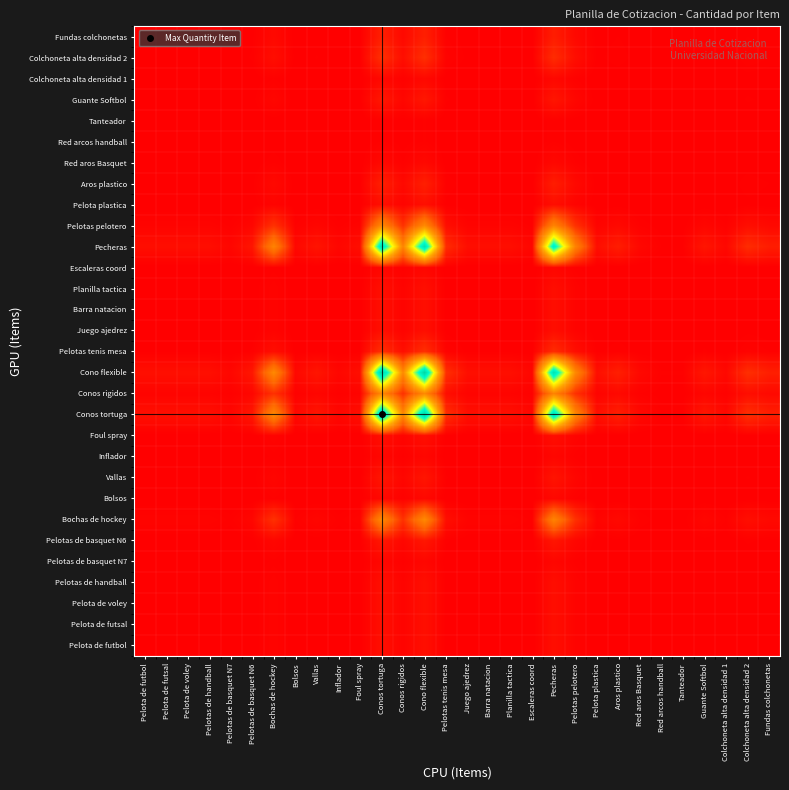

Reading right to left, what are all the values shown in this chart?

Pelota de futbol: Fundas colchonetas=0.0	Colchoneta alta densidad 2=0.0	Colchoneta alta densidad 1=0.0	Guante Softbol=0.0	Tanteador=0.0	Red arcos handball=0.0	Red aros Basquet=0.0	Aros plastico=0.0	Pelota plastica=0.0	Pelotas pelotero=0.0	Pecheras=0.0	Escaleras coord=0.0	Planilla tactica=0.0	Barra natacion=0.0	Juego ajedrez=0.0	Pelotas tenis mesa=0.0	Cono flexible=0.0	Conos rigidos=0.0	Conos tortuga=0.0	Foul spray=0.0	Inflador=0.0	Vallas=0.0	Bolsos=0.0	Bochas de hockey=0.0	Pelotas de basquet N6=0.0	Pelotas de basquet N7=0.0	Pelotas de handball=0.0	Pelota de voley=0.0	Pelota de futsal=0.0	Pelota de futbol=0.0
Pelota de futsal: Fundas colchonetas=0.0	Colchoneta alta densidad 2=0.0	Colchoneta alta densidad 1=0.0	Guante Softbol=0.0	Tanteador=0.0	Red arcos handball=0.0	Red aros Basquet=0.0	Aros plastico=0.0	Pelota plastica=0.0	Pelotas pelotero=0.0	Pecheras=0.0	Escaleras coord=0.0	Planilla tactica=0.0	Barra natacion=0.0	Juego ajedrez=0.0	Pelotas tenis mesa=0.0	Cono flexible=0.0	Conos rigidos=0.0	Conos tortuga=0.0	Foul spray=0.0	Inflador=0.0	Vallas=0.0	Bolsos=0.0	Bochas de hockey=0.0	Pelotas de basquet N6=0.0	Pelotas de basquet N7=0.0	Pelotas de handball=0.0	Pelota de voley=0.0	Pelota de futsal=0.0	Pelota de futbol=0.0
Pelota de voley: Fundas colchonetas=0.0	Colchoneta alta densidad 2=0.0	Colchoneta alta densidad 1=0.0	Guante Softbol=0.0	Tanteador=0.0	Red arcos handball=0.0	Red aros Basquet=0.0	Aros plastico=0.0	Pelota plastica=0.0	Pelotas pelotero=0.0	Pecheras=0.0	Escaleras coord=0.0	Planilla tactica=0.0	Barra natacion=0.0	Juego ajedrez=0.0	Pelotas tenis mesa=0.0	Cono flexible=0.0	Conos rigidos=0.0	Conos tortuga=0.0	Foul spray=0.0	Inflador=0.0	Vallas=0.0	Bolsos=0.0	Bochas de hockey=0.0	Pelotas de basquet N6=0.0	Pelotas de basquet N7=0.0	Pelotas de handball=0.0	Pelota de voley=0.0	Pelota de futsal=0.0	Pelota de futbol=0.0
Pelotas de handball: Fundas colchonetas=0.0	Colchoneta alta densidad 2=0.0	Colchoneta alta densidad 1=0.0	Guante Softbol=0.0	Tanteador=0.0	Red arcos handball=0.0	Red aros Basquet=0.0	Aros plastico=0.0	Pelota plastica=0.0	Pelotas pelotero=0.0	Pecheras=0.0	Escaleras coord=0.0	Planilla tactica=0.0	Barra natacion=0.0	Juego ajedrez=0.0	Pelotas tenis mesa=0.0	Cono flexible=0.0	Conos rigidos=0.0	Conos tortuga=0.0	Foul spray=0.0	Inflador=0.0	Vallas=0.0	Bolsos=0.0	Bochas de hockey=0.0	Pelotas de basquet N6=0.0	Pelotas de basquet N7=0.0	Pelotas de handball=0.0	Pelota de voley=0.0	Pelota de futsal=0.0	Pelota de futbol=0.0
Pelotas de basquet N7: Fundas colchonetas=0.0	Colchoneta alta densidad 2=0.0	Colchoneta alta densidad 1=0.0	Guante Softbol=0.0	Tanteador=0.0	Red arcos handball=0.0	Red aros Basquet=0.0	Aros plastico=0.0	Pelota plastica=0.0	Pelotas pelotero=0.0	Pecheras=0.0	Escaleras coord=0.0	Planilla tactica=0.0	Barra natacion=0.0	Juego ajedrez=0.0	Pelotas tenis mesa=0.0	Cono flexible=0.0	Conos rigidos=0.0	Conos tortuga=0.0	Foul spray=0.0	Inflador=0.0	Vallas=0.0	Bolsos=0.0	Bochas de hockey=0.0	Pelotas de basquet N6=0.0	Pelotas de basquet N7=0.0	Pelotas de handball=0.0	Pelota de voley=0.0	Pelota de futsal=0.0	Pelota de futbol=0.0
Pelotas de basquet N6: Fundas colchonetas=0.0	Colchoneta alta densidad 2=0.0	Colchoneta alta densidad 1=0.0	Guante Softbol=0.0	Tanteador=0.0	Red arcos handball=0.0	Red aros Basquet=0.0	Aros plastico=0.0	Pelota plastica=0.0	Pelotas pelotero=0.0	Pecheras=0.0	Escaleras coord=0.0	Planilla tactica=0.0	Barra natacion=0.0	Juego ajedrez=0.0	Pelotas tenis mesa=0.0	Cono flexible=0.0	Conos rigidos=0.0	Conos tortuga=0.0	Foul spray=0.0	Inflador=0.0	Vallas=0.0	Bolsos=0.0	Bochas de hockey=0.0	Pelotas de basquet N6=0.0	Pelotas de basquet N7=0.0	Pelotas de handball=0.0	Pelota de voley=0.0	Pelota de futsal=0.0	Pelota de futbol=0.0
Bochas de hockey: Fundas colchonetas=0.0	Colchoneta alta densidad 2=0.0	Colchoneta alta densidad 1=0.0	Guante Softbol=0.0	Tanteador=0.0	Red arcos handball=0.0	Red aros Basquet=0.0	Aros plastico=0.0	Pelota plastica=0.0	Pelotas pelotero=0.1	Pecheras=0.3	Escaleras coord=0.0	Planilla tactica=0.0	Barra natacion=0.0	Juego ajedrez=0.0	Pelotas tenis mesa=0.0	Cono flexible=0.3	Conos rigidos=0.1	Conos tortuga=0.3	Foul spray=0.0	Inflador=0.0	Vallas=0.0	Bolsos=0.0	Bochas de hockey=0.1	Pelotas de basquet N6=0.0	Pelotas de basquet N7=0.0	Pelotas de handball=0.0	Pelota de voley=0.0	Pelota de futsal=0.0	Pelota de futbol=0.0
Bolsos: Fundas colchonetas=0.0	Colchoneta alta densidad 2=0.0	Colchoneta alta densidad 1=0.0	Guante Softbol=0.0	Tanteador=0.0	Red arcos handball=0.0	Red aros Basquet=0.0	Aros plastico=0.0	Pelota plastica=0.0	Pelotas pelotero=0.0	Pecheras=0.0	Escaleras coord=0.0	Planilla tactica=0.0	Barra natacion=0.0	Juego ajedrez=0.0	Pelotas tenis mesa=0.0	Cono flexible=0.0	Conos rigidos=0.0	Conos tortuga=0.0	Foul spray=0.0	Inflador=0.0	Vallas=0.0	Bolsos=0.0	Bochas de hockey=0.0	Pelotas de basquet N6=0.0	Pelotas de basquet N7=0.0	Pelotas de handball=0.0	Pelota de voley=0.0	Pelota de futsal=0.0	Pelota de futbol=0.0
Vallas: Fundas colchonetas=0.0	Colchoneta alta densidad 2=0.0	Colchoneta alta densidad 1=0.0	Guante Softbol=0.0	Tanteador=0.0	Red arcos handball=0.0	Red aros Basquet=0.0	Aros plastico=0.0	Pelota plastica=0.0	Pelotas pelotero=0.0	Pecheras=0.0	Escaleras coord=0.0	Planilla tactica=0.0	Barra natacion=0.0	Juego ajedrez=0.0	Pelotas tenis mesa=0.0	Cono flexible=0.0	Conos rigidos=0.0	Conos tortuga=0.0	Foul spray=0.0	Inflador=0.0	Vallas=0.0	Bolsos=0.0	Bochas de hockey=0.0	Pelotas de basquet N6=0.0	Pelotas de basquet N7=0.0	Pelotas de handball=0.0	Pelota de voley=0.0	Pelota de futsal=0.0	Pelota de futbol=0.0
Inflador: Fundas colchonetas=0.0	Colchoneta alta densidad 2=0.0	Colchoneta alta densidad 1=0.0	Guante Softbol=0.0	Tanteador=0.0	Red arcos handball=0.0	Red aros Basquet=0.0	Aros plastico=0.0	Pelota plastica=0.0	Pelotas pelotero=0.0	Pecheras=0.0	Escaleras coord=0.0	Planilla tactica=0.0	Barra natacion=0.0	Juego ajedrez=0.0	Pelotas tenis mesa=0.0	Cono flexible=0.0	Conos rigidos=0.0	Conos tortuga=0.0	Foul spray=0.0	Inflador=0.0	Vallas=0.0	Bolsos=0.0	Bochas de hockey=0.0	Pelotas de basquet N6=0.0	Pelotas de basquet N7=0.0	Pelotas de handball=0.0	Pelota de voley=0.0	Pelota de futsal=0.0	Pelota de futbol=0.0
Foul spray: Fundas colchonetas=0.0	Colchoneta alta densidad 2=0.0	Colchoneta alta densidad 1=0.0	Guante Softbol=0.0	Tanteador=0.0	Red arcos handball=0.0	Red aros Basquet=0.0	Aros plastico=0.0	Pelota plastica=0.0	Pelotas pelotero=0.0	Pecheras=0.0	Escaleras coord=0.0	Planilla tactica=0.0	Barra natacion=0.0	Juego ajedrez=0.0	Pelotas tenis mesa=0.0	Cono flexible=0.0	Conos rigidos=0.0	Conos tortuga=0.0	Foul spray=0.0	Inflador=0.0	Vallas=0.0	Bolsos=0.0	Bochas de hockey=0.0	Pelotas de basquet N6=0.0	Pelotas de basquet N7=0.0	Pelotas de handball=0.0	Pelota de voley=0.0	Pelota de futsal=0.0	Pelota de futbol=0.0
Conos tortuga: Fundas colchonetas=0.1	Colchoneta alta densidad 2=0.1	Colchoneta alta densidad 1=0.0	Guante Softbol=0.0	Tanteador=0.0	Red arcos handball=0.0	Red aros Basquet=0.0	Aros plastico=0.1	Pelota plastica=0.0	Pelotas pelotero=0.3	Pecheras=0.9	Escaleras coord=0.0	Planilla tactica=0.0	Barra natacion=0.0	Juego ajedrez=0.0	Pelotas tenis mesa=0.1	Cono flexible=1.0	Conos rigidos=0.3	Conos tortuga=1.0	Foul spray=0.0	Inflador=0.0	Vallas=0.0	Bolsos=0.0	Bochas de hockey=0.3	Pelotas de basquet N6=0.0	Pelotas de basquet N7=0.0	Pelotas de handball=0.0	Pelota de voley=0.0	Pelota de futsal=0.0	Pelota de futbol=0.0
Conos rigidos: Fundas colchonetas=0.0	Colchoneta alta densidad 2=0.0	Colchoneta alta densidad 1=0.0	Guante Softbol=0.0	Tanteador=0.0	Red arcos handball=0.0	Red aros Basquet=0.0	Aros plastico=0.0	Pelota plastica=0.0	Pelotas pelotero=0.1	Pecheras=0.3	Escaleras coord=0.0	Planilla tactica=0.0	Barra natacion=0.0	Juego ajedrez=0.0	Pelotas tenis mesa=0.0	Cono flexible=0.3	Conos rigidos=0.1	Conos tortuga=0.3	Foul spray=0.0	Inflador=0.0	Vallas=0.0	Bolsos=0.0	Bochas de hockey=0.1	Pelotas de basquet N6=0.0	Pelotas de basquet N7=0.0	Pelotas de handball=0.0	Pelota de voley=0.0	Pelota de futsal=0.0	Pelota de futbol=0.0
Cono flexible: Fundas colchonetas=0.1	Colchoneta alta densidad 2=0.1	Colchoneta alta densidad 1=0.0	Guante Softbol=0.0	Tanteador=0.0	Red arcos handball=0.0	Red aros Basquet=0.0	Aros plastico=0.1	Pelota plastica=0.0	Pelotas pelotero=0.3	Pecheras=0.9	Escaleras coord=0.0	Planilla tactica=0.0	Barra natacion=0.0	Juego ajedrez=0.0	Pelotas tenis mesa=0.1	Cono flexible=1.0	Conos rigidos=0.3	Conos tortuga=1.0	Foul spray=0.0	Inflador=0.0	Vallas=0.0	Bolsos=0.0	Bochas de hockey=0.3	Pelotas de basquet N6=0.0	Pelotas de basquet N7=0.0	Pelotas de handball=0.0	Pelota de voley=0.0	Pelota de futsal=0.0	Pelota de futbol=0.0
Pelotas tenis mesa: Fundas colchonetas=0.0	Colchoneta alta densidad 2=0.0	Colchoneta alta densidad 1=0.0	Guante Softbol=0.0	Tanteador=0.0	Red arcos handball=0.0	Red aros Basquet=0.0	Aros plastico=0.0	Pelota plastica=0.0	Pelotas pelotero=0.0	Pecheras=0.1	Escaleras coord=0.0	Planilla tactica=0.0	Barra natacion=0.0	Juego ajedrez=0.0	Pelotas tenis mesa=0.0	Cono flexible=0.1	Conos rigidos=0.0	Conos tortuga=0.1	Foul spray=0.0	Inflador=0.0	Vallas=0.0	Bolsos=0.0	Bochas de hockey=0.0	Pelotas de basquet N6=0.0	Pelotas de basquet N7=0.0	Pelotas de handball=0.0	Pelota de voley=0.0	Pelota de futsal=0.0	Pelota de futbol=0.0
Juego ajedrez: Fundas colchonetas=0.0	Colchoneta alta densidad 2=0.0	Colchoneta alta densidad 1=0.0	Guante Softbol=0.0	Tanteador=0.0	Red arcos handball=0.0	Red aros Basquet=0.0	Aros plastico=0.0	Pelota plastica=0.0	Pelotas pelotero=0.0	Pecheras=0.0	Escaleras coord=0.0	Planilla tactica=0.0	Barra natacion=0.0	Juego ajedrez=0.0	Pelotas tenis mesa=0.0	Cono flexible=0.0	Conos rigidos=0.0	Conos tortuga=0.0	Foul spray=0.0	Inflador=0.0	Vallas=0.0	Bolsos=0.0	Bochas de hockey=0.0	Pelotas de basquet N6=0.0	Pelotas de basquet N7=0.0	Pelotas de handball=0.0	Pelota de voley=0.0	Pelota de futsal=0.0	Pelota de futbol=0.0
Barra natacion: Fundas colchonetas=0.0	Colchoneta alta densidad 2=0.0	Colchoneta alta densidad 1=0.0	Guante Softbol=0.0	Tanteador=0.0	Red arcos handball=0.0	Red aros Basquet=0.0	Aros plastico=0.0	Pelota plastica=0.0	Pelotas pelotero=0.0	Pecheras=0.0	Escaleras coord=0.0	Planilla tactica=0.0	Barra natacion=0.0	Juego ajedrez=0.0	Pelotas tenis mesa=0.0	Cono flexible=0.0	Conos rigidos=0.0	Conos tortuga=0.0	Foul spray=0.0	Inflador=0.0	Vallas=0.0	Bolsos=0.0	Bochas de hockey=0.0	Pelotas de basquet N6=0.0	Pelotas de basquet N7=0.0	Pelotas de handball=0.0	Pelota de voley=0.0	Pelota de futsal=0.0	Pelota de futbol=0.0
Planilla tactica: Fundas colchonetas=0.0	Colchoneta alta densidad 2=0.0	Colchoneta alta densidad 1=0.0	Guante Softbol=0.0	Tanteador=0.0	Red arcos handball=0.0	Red aros Basquet=0.0	Aros plastico=0.0	Pelota plastica=0.0	Pelotas pelotero=0.0	Pecheras=0.0	Escaleras coord=0.0	Planilla tactica=0.0	Barra natacion=0.0	Juego ajedrez=0.0	Pelotas tenis mesa=0.0	Cono flexible=0.0	Conos rigidos=0.0	Conos tortuga=0.0	Foul spray=0.0	Inflador=0.0	Vallas=0.0	Bolsos=0.0	Bochas de hockey=0.0	Pelotas de basquet N6=0.0	Pelotas de basquet N7=0.0	Pelotas de handball=0.0	Pelota de voley=0.0	Pelota de futsal=0.0	Pelota de futbol=0.0
Escaleras coord: Fundas colchonetas=0.0	Colchoneta alta densidad 2=0.0	Colchoneta alta densidad 1=0.0	Guante Softbol=0.0	Tanteador=0.0	Red arcos handball=0.0	Red aros Basquet=0.0	Aros plastico=0.0	Pelota plastica=0.0	Pelotas pelotero=0.0	Pecheras=0.0	Escaleras coord=0.0	Planilla tactica=0.0	Barra natacion=0.0	Juego ajedrez=0.0	Pelotas tenis mesa=0.0	Cono flexible=0.0	Conos rigidos=0.0	Conos tortuga=0.0	Foul spray=0.0	Inflador=0.0	Vallas=0.0	Bolsos=0.0	Bochas de hockey=0.0	Pelotas de basquet N6=0.0	Pelotas de basquet N7=0.0	Pelotas de handball=0.0	Pelota de voley=0.0	Pelota de futsal=0.0	Pelota de futbol=0.0
Pecheras: Fundas colchonetas=0.1	Colchoneta alta densidad 2=0.1	Colchoneta alta densidad 1=0.0	Guante Softbol=0.0	Tanteador=0.0	Red arcos handball=0.0	Red aros Basquet=0.0	Aros plastico=0.1	Pelota plastica=0.0	Pelotas pelotero=0.3	Pecheras=0.9	Escaleras coord=0.0	Planilla tactica=0.0	Barra natacion=0.0	Juego ajedrez=0.0	Pelotas tenis mesa=0.1	Cono flexible=0.9	Conos rigidos=0.3	Conos tortuga=0.9	Foul spray=0.0	Inflador=0.0	Vallas=0.0	Bolsos=0.0	Bochas de hockey=0.3	Pelotas de basquet N6=0.0	Pelotas de basquet N7=0.0	Pelotas de handball=0.0	Pelota de voley=0.0	Pelota de futsal=0.0	Pelota de futbol=0.0
Pelotas pelotero: Fundas colchonetas=0.0	Colchoneta alta densidad 2=0.0	Colchoneta alta densidad 1=0.0	Guante Softbol=0.0	Tanteador=0.0	Red arcos handball=0.0	Red aros Basquet=0.0	Aros plastico=0.0	Pelota plastica=0.0	Pelotas pelotero=0.1	Pecheras=0.3	Escaleras coord=0.0	Planilla tactica=0.0	Barra natacion=0.0	Juego ajedrez=0.0	Pelotas tenis mesa=0.0	Cono flexible=0.3	Conos rigidos=0.1	Conos tortuga=0.3	Foul spray=0.0	Inflador=0.0	Vallas=0.0	Bolsos=0.0	Bochas de hockey=0.1	Pelotas de basquet N6=0.0	Pelotas de basquet N7=0.0	Pelotas de handball=0.0	Pelota de voley=0.0	Pelota de futsal=0.0	Pelota de futbol=0.0
Pelota plastica: Fundas colchonetas=0.0	Colchoneta alta densidad 2=0.0	Colchoneta alta densidad 1=0.0	Guante Softbol=0.0	Tanteador=0.0	Red arcos handball=0.0	Red aros Basquet=0.0	Aros plastico=0.0	Pelota plastica=0.0	Pelotas pelotero=0.0	Pecheras=0.0	Escaleras coord=0.0	Planilla tactica=0.0	Barra natacion=0.0	Juego ajedrez=0.0	Pelotas tenis mesa=0.0	Cono flexible=0.0	Conos rigidos=0.0	Conos tortuga=0.0	Foul spray=0.0	Inflador=0.0	Vallas=0.0	Bolsos=0.0	Bochas de hockey=0.0	Pelotas de basquet N6=0.0	Pelotas de basquet N7=0.0	Pelotas de handball=0.0	Pelota de voley=0.0	Pelota de futsal=0.0	Pelota de futbol=0.0
Aros plastico: Fundas colchonetas=0.0	Colchoneta alta densidad 2=0.0	Colchoneta alta densidad 1=0.0	Guante Softbol=0.0	Tanteador=0.0	Red arcos handball=0.0	Red aros Basquet=0.0	Aros plastico=0.0	Pelota plastica=0.0	Pelotas pelotero=0.0	Pecheras=0.1	Escaleras coord=0.0	Planilla tactica=0.0	Barra natacion=0.0	Juego ajedrez=0.0	Pelotas tenis mesa=0.0	Cono flexible=0.1	Conos rigidos=0.0	Conos tortuga=0.1	Foul spray=0.0	Inflador=0.0	Vallas=0.0	Bolsos=0.0	Bochas de hockey=0.0	Pelotas de basquet N6=0.0	Pelotas de basquet N7=0.0	Pelotas de handball=0.0	Pelota de voley=0.0	Pelota de futsal=0.0	Pelota de futbol=0.0
Red aros Basquet: Fundas colchonetas=0.0	Colchoneta alta densidad 2=0.0	Colchoneta alta densidad 1=0.0	Guante Softbol=0.0	Tanteador=0.0	Red arcos handball=0.0	Red aros Basquet=0.0	Aros plastico=0.0	Pelota plastica=0.0	Pelotas pelotero=0.0	Pecheras=0.0	Escaleras coord=0.0	Planilla tactica=0.0	Barra natacion=0.0	Juego ajedrez=0.0	Pelotas tenis mesa=0.0	Cono flexible=0.0	Conos rigidos=0.0	Conos tortuga=0.0	Foul spray=0.0	Inflador=0.0	Vallas=0.0	Bolsos=0.0	Bochas de hockey=0.0	Pelotas de basquet N6=0.0	Pelotas de basquet N7=0.0	Pelotas de handball=0.0	Pelota de voley=0.0	Pelota de futsal=0.0	Pelota de futbol=0.0
Red arcos handball: Fundas colchonetas=0.0	Colchoneta alta densidad 2=0.0	Colchoneta alta densidad 1=0.0	Guante Softbol=0.0	Tanteador=0.0	Red arcos handball=0.0	Red aros Basquet=0.0	Aros plastico=0.0	Pelota plastica=0.0	Pelotas pelotero=0.0	Pecheras=0.0	Escaleras coord=0.0	Planilla tactica=0.0	Barra natacion=0.0	Juego ajedrez=0.0	Pelotas tenis mesa=0.0	Cono flexible=0.0	Conos rigidos=0.0	Conos tortuga=0.0	Foul spray=0.0	Inflador=0.0	Vallas=0.0	Bolsos=0.0	Bochas de hockey=0.0	Pelotas de basquet N6=0.0	Pelotas de basquet N7=0.0	Pelotas de handball=0.0	Pelota de voley=0.0	Pelota de futsal=0.0	Pelota de futbol=0.0
Tanteador: Fundas colchonetas=0.0	Colchoneta alta densidad 2=0.0	Colchoneta alta densidad 1=0.0	Guante Softbol=0.0	Tanteador=0.0	Red arcos handball=0.0	Red aros Basquet=0.0	Aros plastico=0.0	Pelota plastica=0.0	Pelotas pelotero=0.0	Pecheras=0.0	Escaleras coord=0.0	Planilla tactica=0.0	Barra natacion=0.0	Juego ajedrez=0.0	Pelotas tenis mesa=0.0	Cono flexible=0.0	Conos rigidos=0.0	Conos tortuga=0.0	Foul spray=0.0	Inflador=0.0	Vallas=0.0	Bolsos=0.0	Bochas de hockey=0.0	Pelotas de basquet N6=0.0	Pelotas de basquet N7=0.0	Pelotas de handball=0.0	Pelota de voley=0.0	Pelota de futsal=0.0	Pelota de futbol=0.0
Guante Softbol: Fundas colchonetas=0.0	Colchoneta alta densidad 2=0.0	Colchoneta alta densidad 1=0.0	Guante Softbol=0.0	Tanteador=0.0	Red arcos handball=0.0	Red aros Basquet=0.0	Aros plastico=0.0	Pelota plastica=0.0	Pelotas pelotero=0.0	Pecheras=0.0	Escaleras coord=0.0	Planilla tactica=0.0	Barra natacion=0.0	Juego ajedrez=0.0	Pelotas tenis mesa=0.0	Cono flexible=0.0	Conos rigidos=0.0	Conos tortuga=0.0	Foul spray=0.0	Inflador=0.0	Vallas=0.0	Bolsos=0.0	Bochas de hockey=0.0	Pelotas de basquet N6=0.0	Pelotas de basquet N7=0.0	Pelotas de handball=0.0	Pelota de voley=0.0	Pelota de futsal=0.0	Pelota de futbol=0.0
Colchoneta alta densidad 1: Fundas colchonetas=0.0	Colchoneta alta densidad 2=0.0	Colchoneta alta densidad 1=0.0	Guante Softbol=0.0	Tanteador=0.0	Red arcos handball=0.0	Red aros Basquet=0.0	Aros plastico=0.0	Pelota plastica=0.0	Pelotas pelotero=0.0	Pecheras=0.0	Escaleras coord=0.0	Planilla tactica=0.0	Barra natacion=0.0	Juego ajedrez=0.0	Pelotas tenis mesa=0.0	Cono flexible=0.0	Conos rigidos=0.0	Conos tortuga=0.0	Foul spray=0.0	Inflador=0.0	Vallas=0.0	Bolsos=0.0	Bochas de hockey=0.0	Pelotas de basquet N6=0.0	Pelotas de basquet N7=0.0	Pelotas de handball=0.0	Pelota de voley=0.0	Pelota de futsal=0.0	Pelota de futbol=0.0
Colchoneta alta densidad 2: Fundas colchonetas=0.0	Colchoneta alta densidad 2=0.0	Colchoneta alta densidad 1=0.0	Guante Softbol=0.0	Tanteador=0.0	Red arcos handball=0.0	Red aros Basquet=0.0	Aros plastico=0.0	Pelota plastica=0.0	Pelotas pelotero=0.0	Pecheras=0.1	Escaleras coord=0.0	Planilla tactica=0.0	Barra natacion=0.0	Juego ajedrez=0.0	Pelotas tenis mesa=0.0	Cono flexible=0.1	Conos rigidos=0.0	Conos tortuga=0.1	Foul spray=0.0	Inflador=0.0	Vallas=0.0	Bolsos=0.0	Bochas de hockey=0.0	Pelotas de basquet N6=0.0	Pelotas de basquet N7=0.0	Pelotas de handball=0.0	Pelota de voley=0.0	Pelota de futsal=0.0	Pelota de futbol=0.0
Fundas colchonetas: Fundas colchonetas=0.0	Colchoneta alta densidad 2=0.0	Colchoneta alta densidad 1=0.0	Guante Softbol=0.0	Tanteador=0.0	Red arcos handball=0.0	Red aros Basquet=0.0	Aros plastico=0.0	Pelota plastica=0.0	Pelotas pelotero=0.0	Pecheras=0.1	Escaleras coord=0.0	Planilla tactica=0.0	Barra natacion=0.0	Juego ajedrez=0.0	Pelotas tenis mesa=0.0	Cono flexible=0.1	Conos rigidos=0.0	Conos tortuga=0.1	Foul spray=0.0	Inflador=0.0	Vallas=0.0	Bolsos=0.0	Bochas de hockey=0.0	Pelotas de basquet N6=0.0	Pelotas de basquet N7=0.0	Pelotas de handball=0.0	Pelota de voley=0.0	Pelota de futsal=0.0	Pelota de futbol=0.0